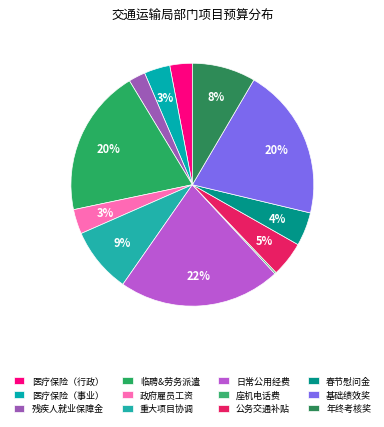

What portion of the pie excludes 座机电话费?

99.8%